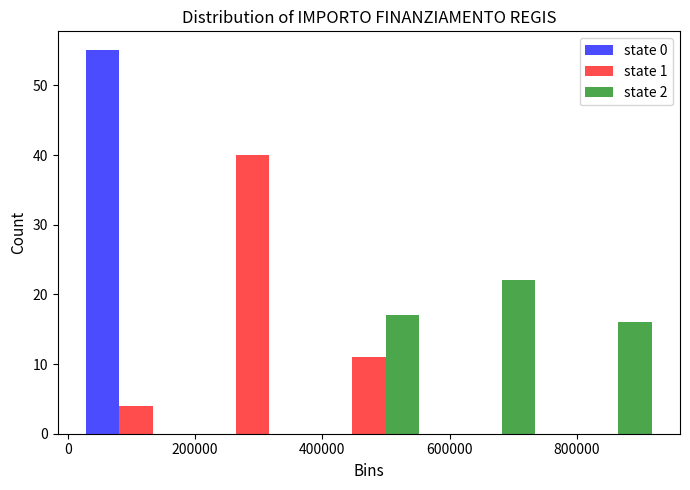

In the state 1 series, which range on the x-axis has the tallest bar?

200000 to 380000